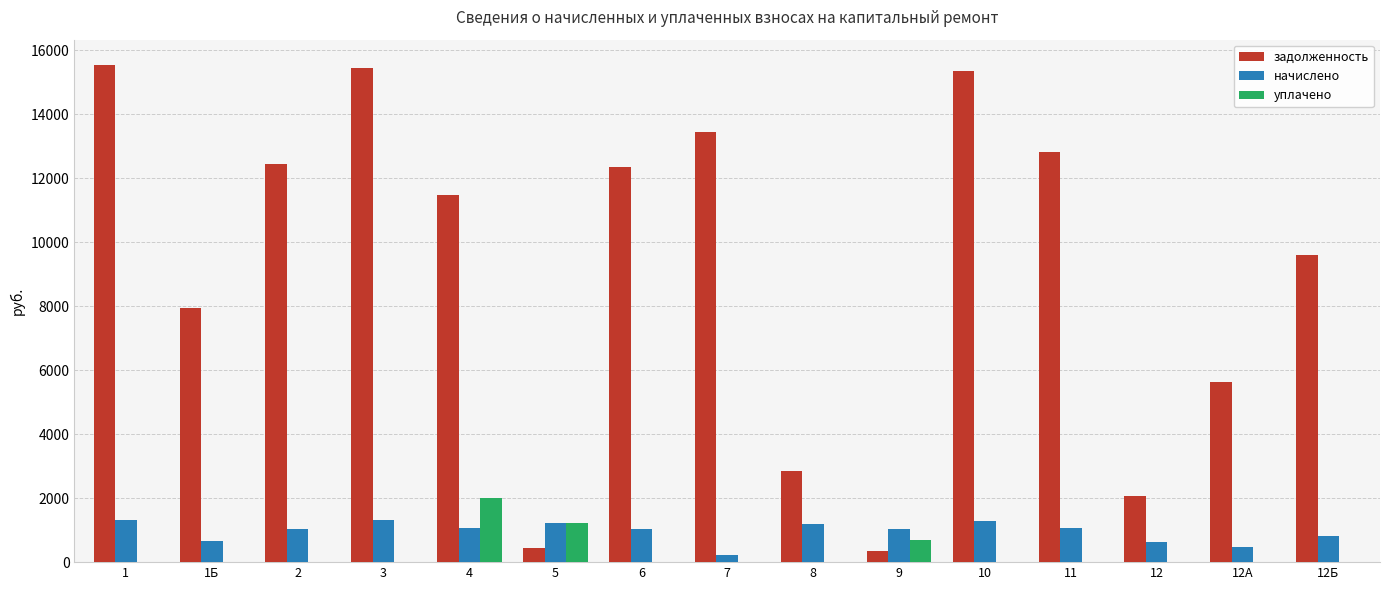

What is the sum of all задолженность values?

137779.8